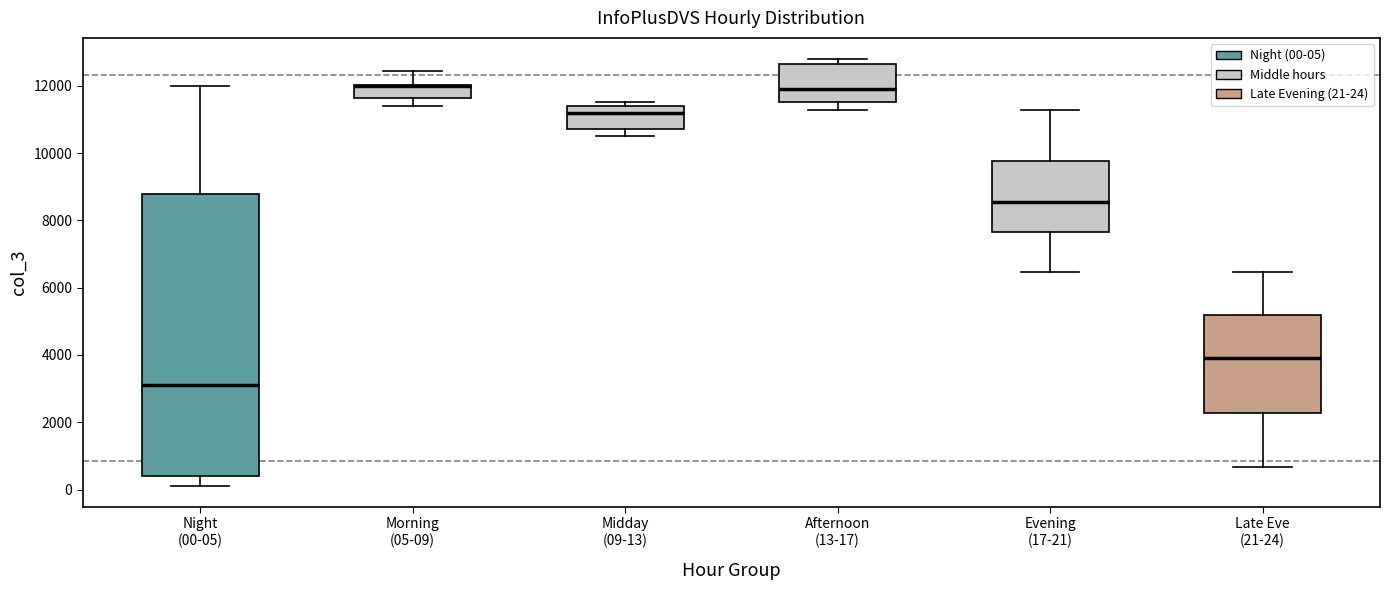

Comparing the boxes themselves (not the whiskers), which one is the tallest?

Night (00-05)